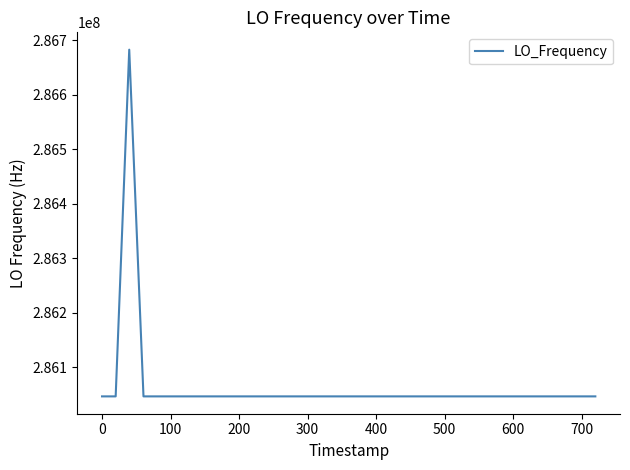

What is the greatest value displayed?

286682708.1